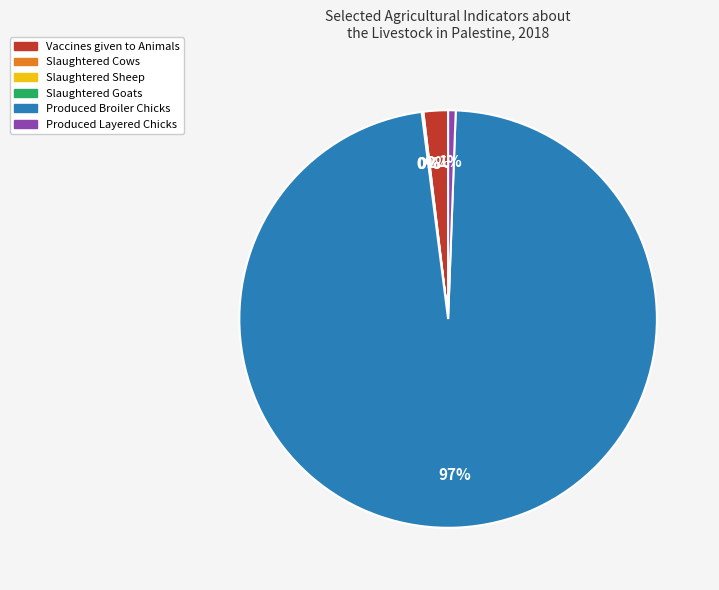

What is the largest slice in the pie chart?

Produced Broiler Chicks